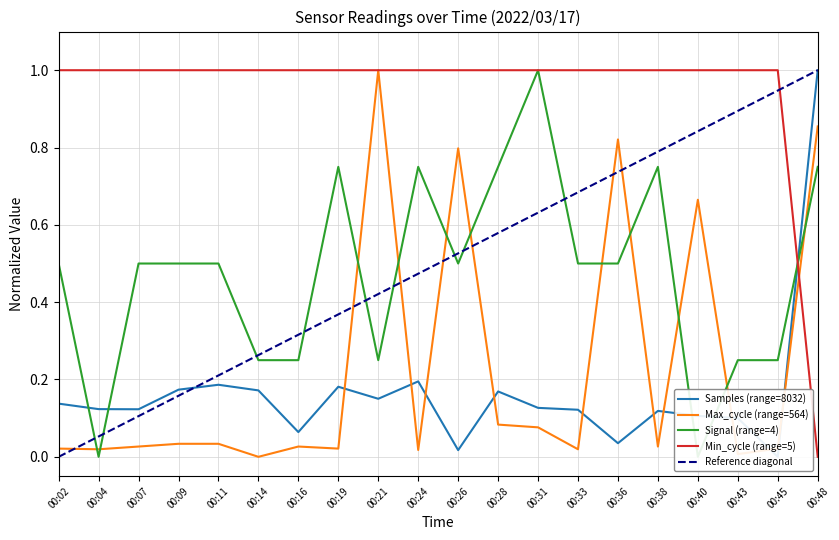

Reading right to left, transcribe all the data shown in this chart.

Samples: 00:48=1.0	00:45=0.0	00:43=0.1	00:40=0.1	00:38=0.1	00:36=0.0	00:33=0.1	00:31=0.1	00:28=0.2	00:26=0.0	00:24=0.2	00:21=0.2	00:19=0.2	00:16=0.1	00:14=0.2	00:11=0.2	00:09=0.2	00:07=0.1	00:04=0.1	00:02=0.1
Max_cycle: 00:48=0.9	00:45=0.0	00:43=0.0	00:40=0.7	00:38=0.0	00:36=0.8	00:33=0.0	00:31=0.1	00:28=0.1	00:26=0.8	00:24=0.0	00:21=1.0	00:19=0.0	00:16=0.0	00:14=0.0	00:11=0.0	00:09=0.0	00:07=0.0	00:04=0.0	00:02=0.0
Signal: 00:48=0.8	00:45=0.2	00:43=0.2	00:40=0.0	00:38=0.8	00:36=0.5	00:33=0.5	00:31=1.0	00:28=0.8	00:26=0.5	00:24=0.8	00:21=0.2	00:19=0.8	00:16=0.2	00:14=0.2	00:11=0.5	00:09=0.5	00:07=0.5	00:04=0.0	00:02=0.5
Min_cycle: 00:48=0.0	00:45=1.0	00:43=1.0	00:40=1.0	00:38=1.0	00:36=1.0	00:33=1.0	00:31=1.0	00:28=1.0	00:26=1.0	00:24=1.0	00:21=1.0	00:19=1.0	00:16=1.0	00:14=1.0	00:11=1.0	00:09=1.0	00:07=1.0	00:04=1.0	00:02=1.0